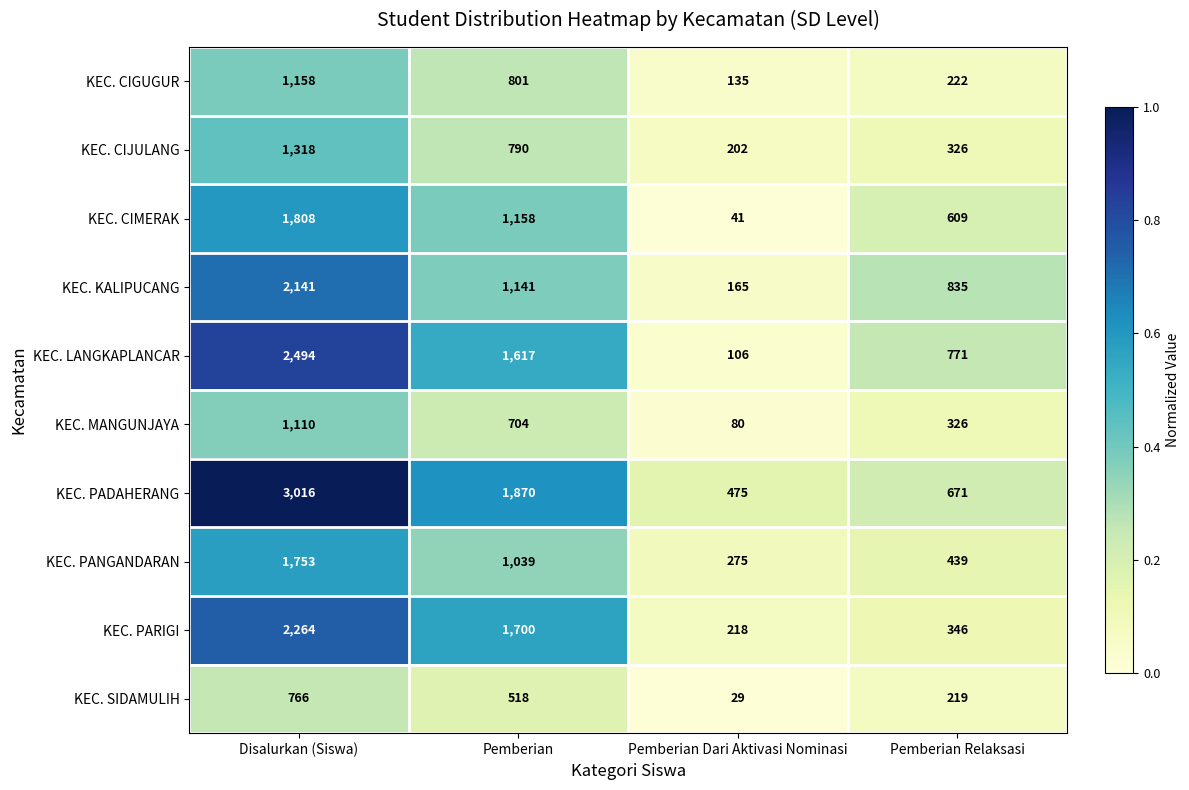

What is the sum of the KEC. CIGUGUR values at Pemberian Relaksasi and Disalurkan (Siswa)?

1380